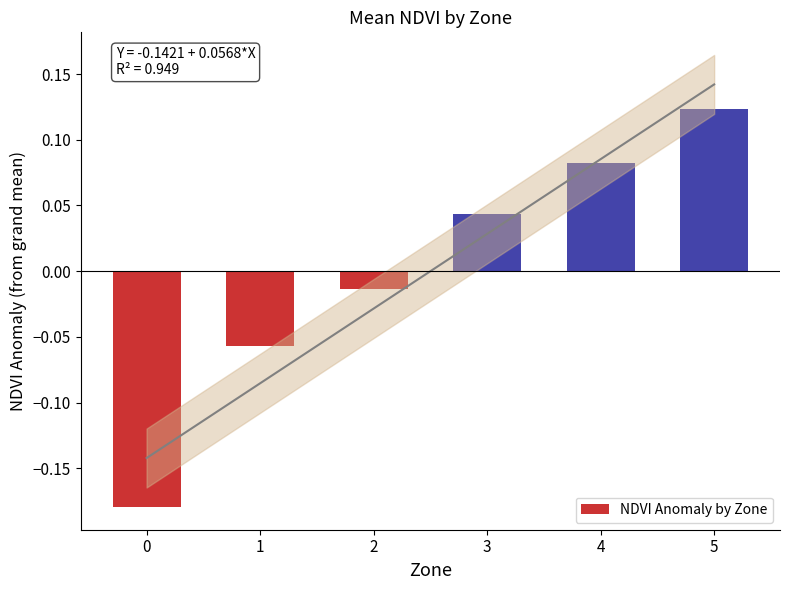

Reading right to left, list all the values displayed in this chart.

0.1	0.1	0.0	-0.0	-0.1	-0.2